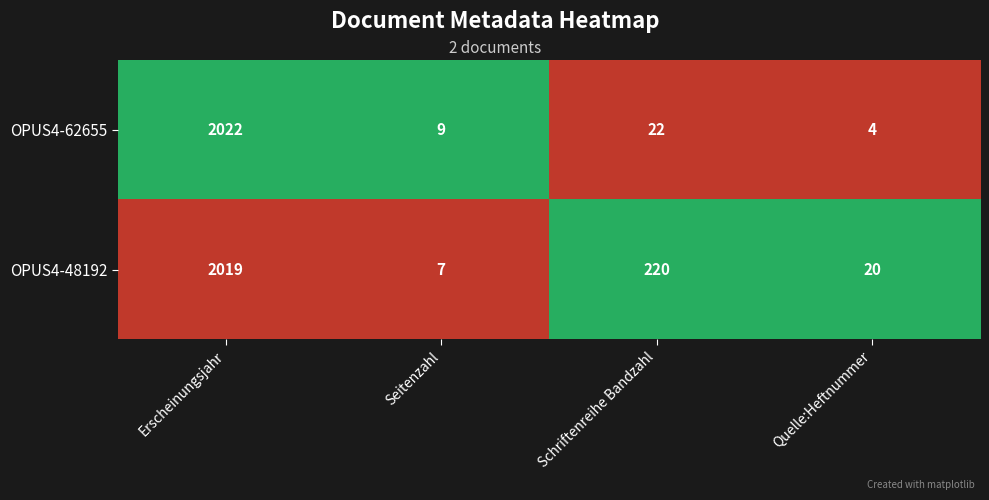

Which series has the largest range (max minus min)?

OPUS4-62655